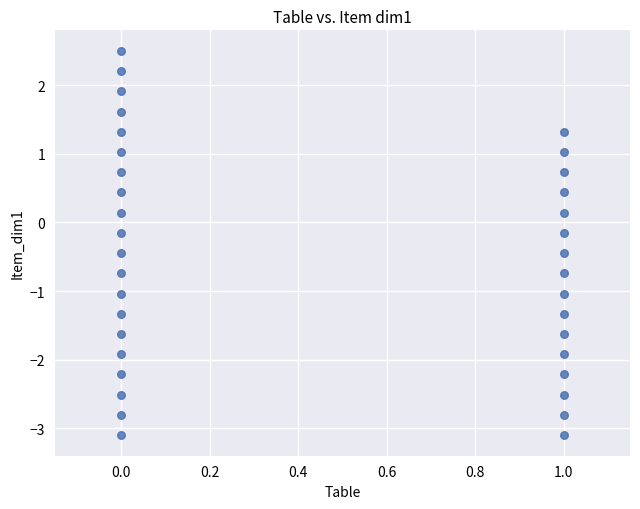

What is the range of Y values (max minus min)?

5.6